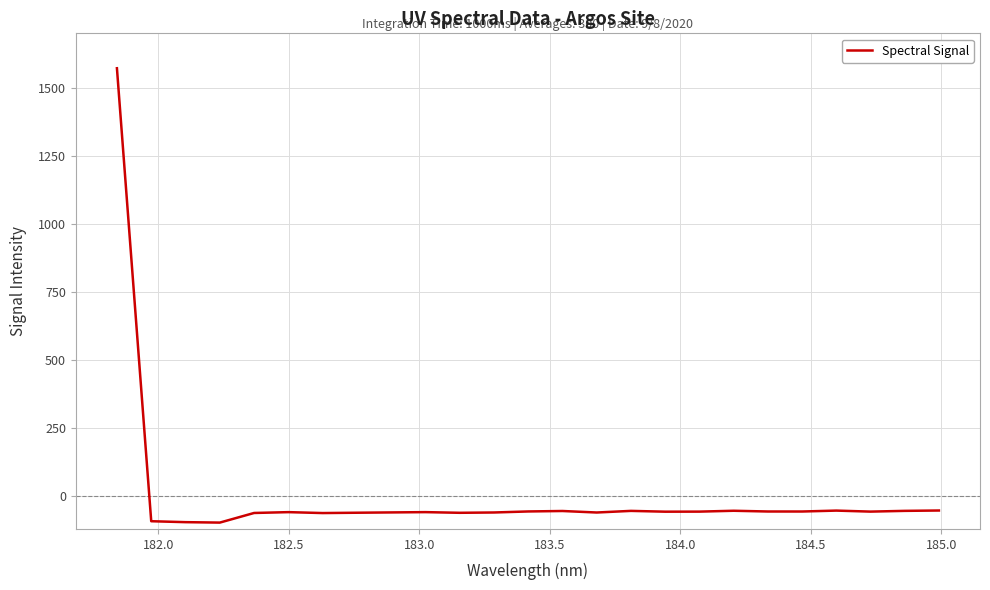

What is the greatest value displayed?

1571.8